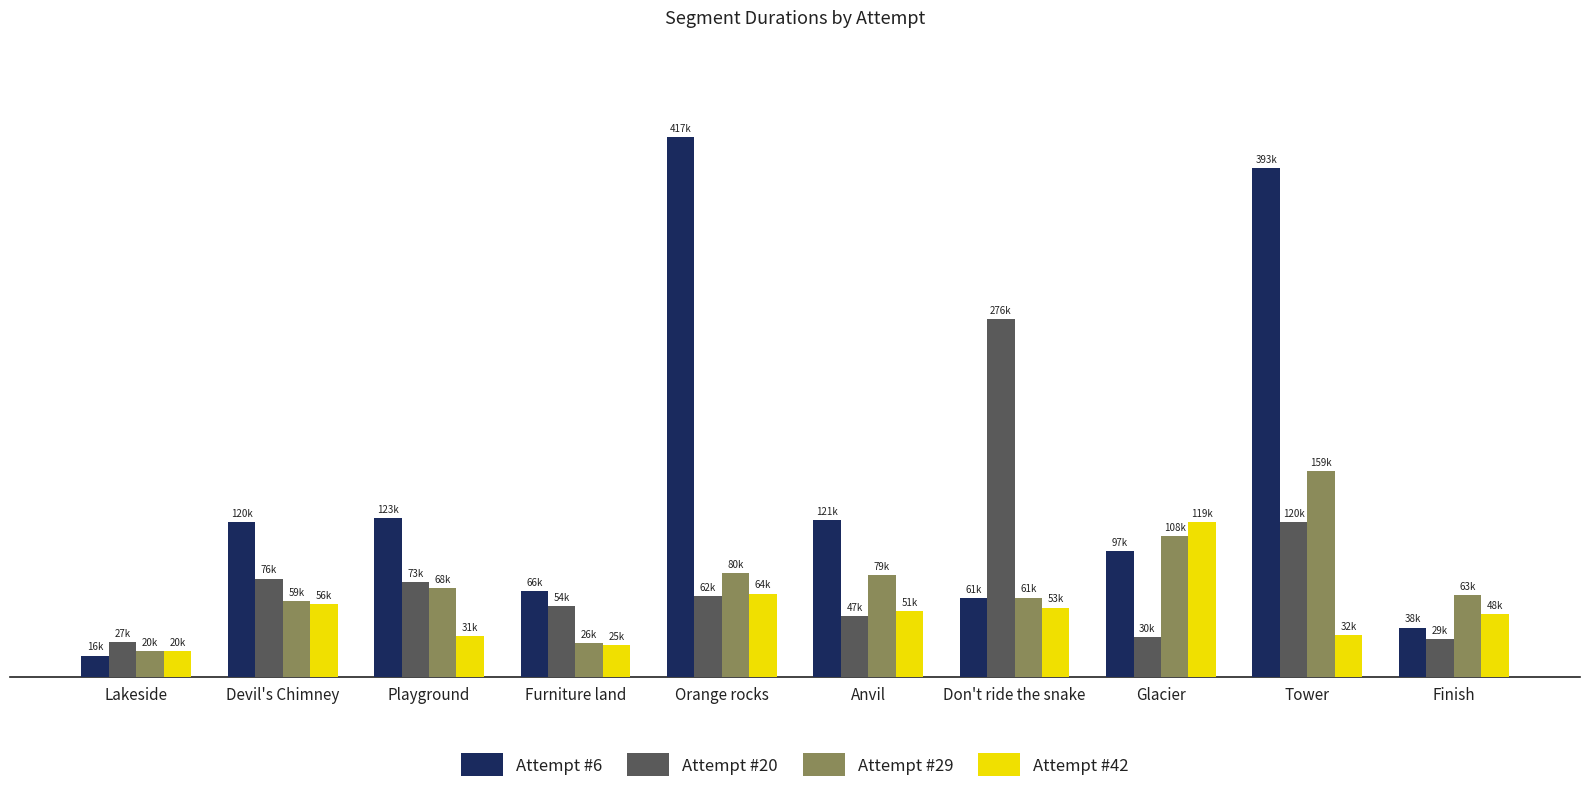

Reading right to left, list all the values displayed in this chart.

Attempt #6: Finish=37940	Tower=392698	Glacier=97070	Don't ride the snake=61030	Anvil=120895	Orange rocks=416563	Furniture land=65882	Playground=122543	Devil's Chimney=119669	Lakeside=16264
Attempt #20: Finish=29032	Tower=119502	Glacier=30378	Don't ride the snake=275808	Anvil=46620	Orange rocks=62490	Furniture land=54328	Playground=72958	Devil's Chimney=75749	Lakeside=27012
Attempt #29: Finish=62841	Tower=158677	Glacier=108375	Don't ride the snake=61116	Anvil=78605	Orange rocks=80268	Furniture land=26111	Playground=68484	Devil's Chimney=58678	Lakeside=20097
Attempt #42: Finish=48359	Tower=32204	Glacier=119262	Don't ride the snake=53376	Anvil=50598	Orange rocks=64206	Furniture land=24599	Playground=31218	Devil's Chimney=56233	Lakeside=19517